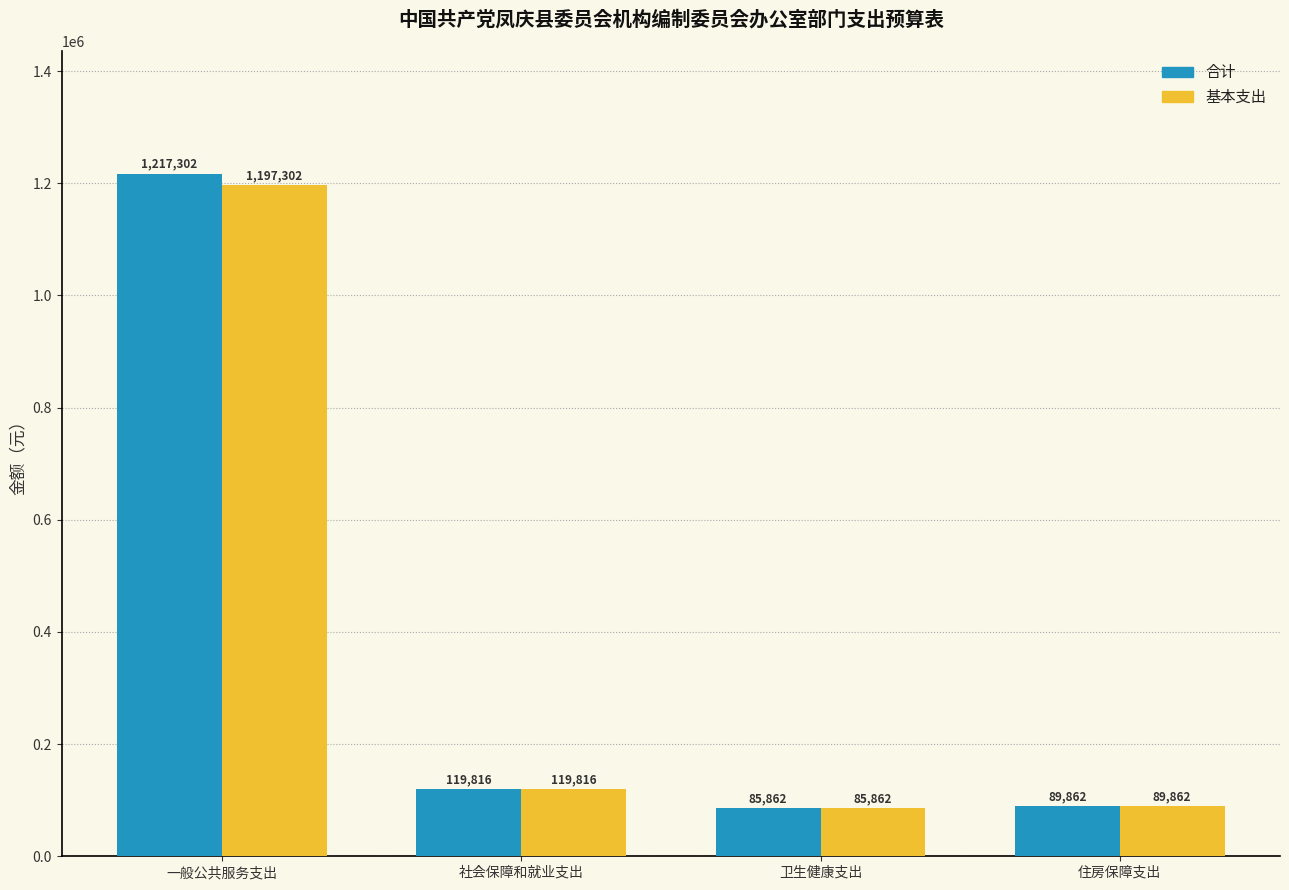

How many groups of bars are there?

4